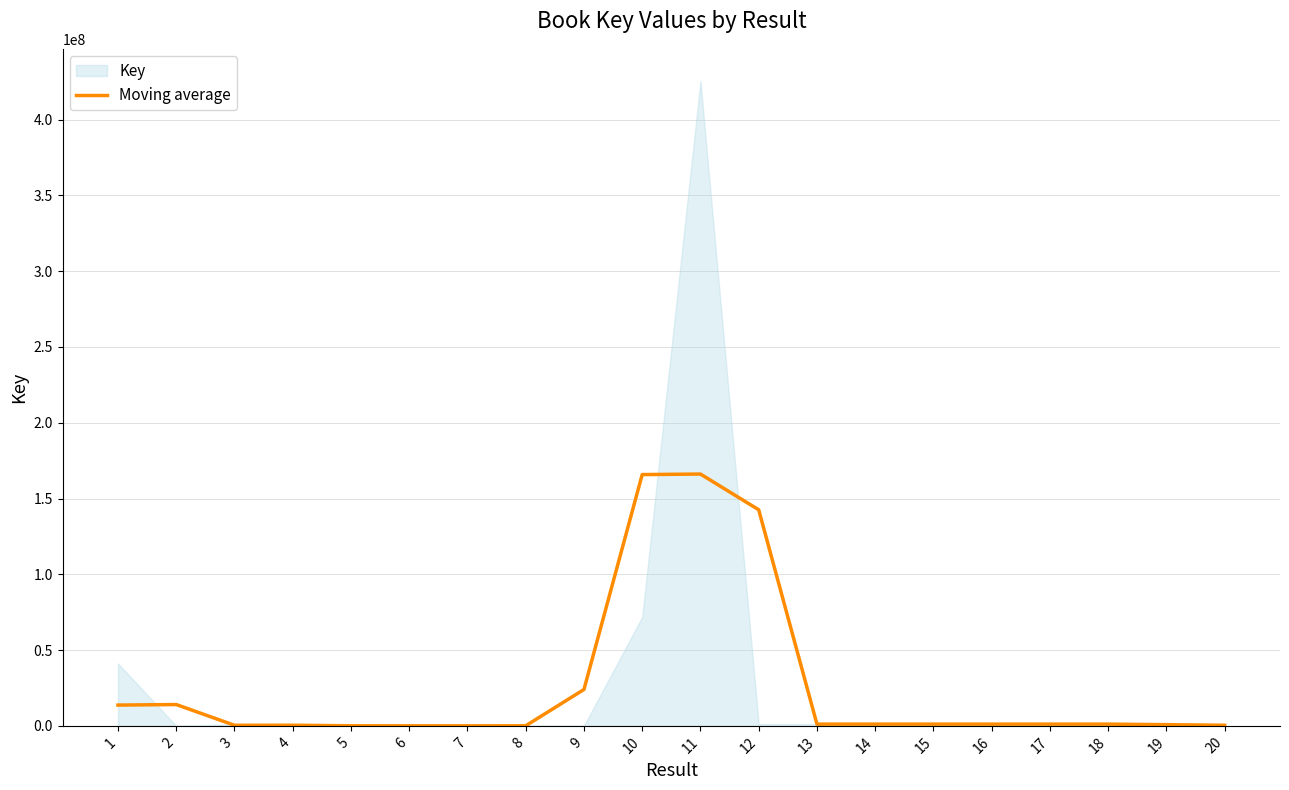

What is the value of the 18th point from the left?

1145660.0